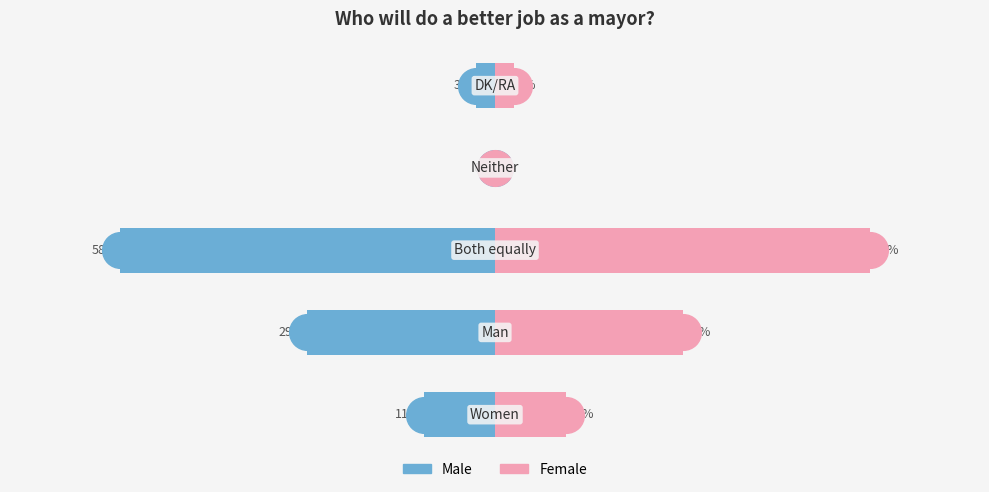

Which series reaches the maximum Y coordinate?

Female